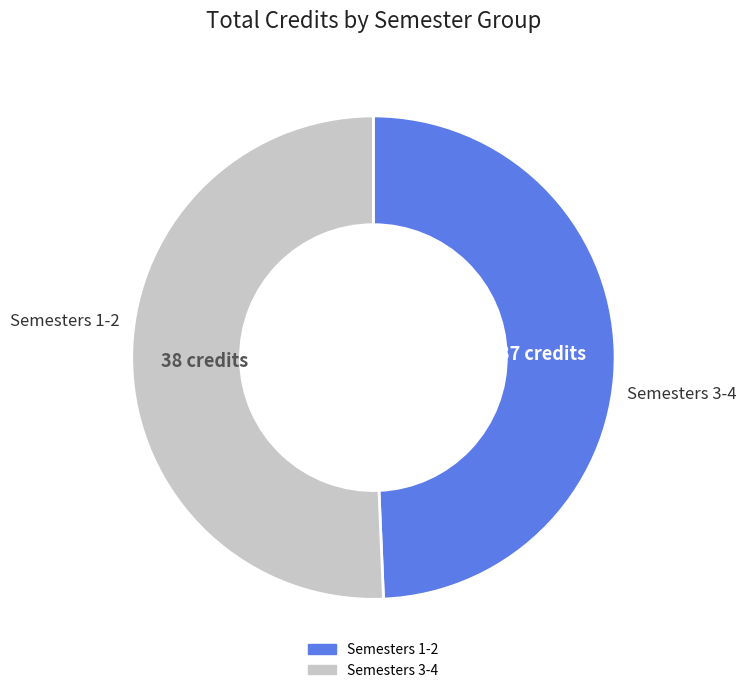

Does any single category account for the majority?

Yes